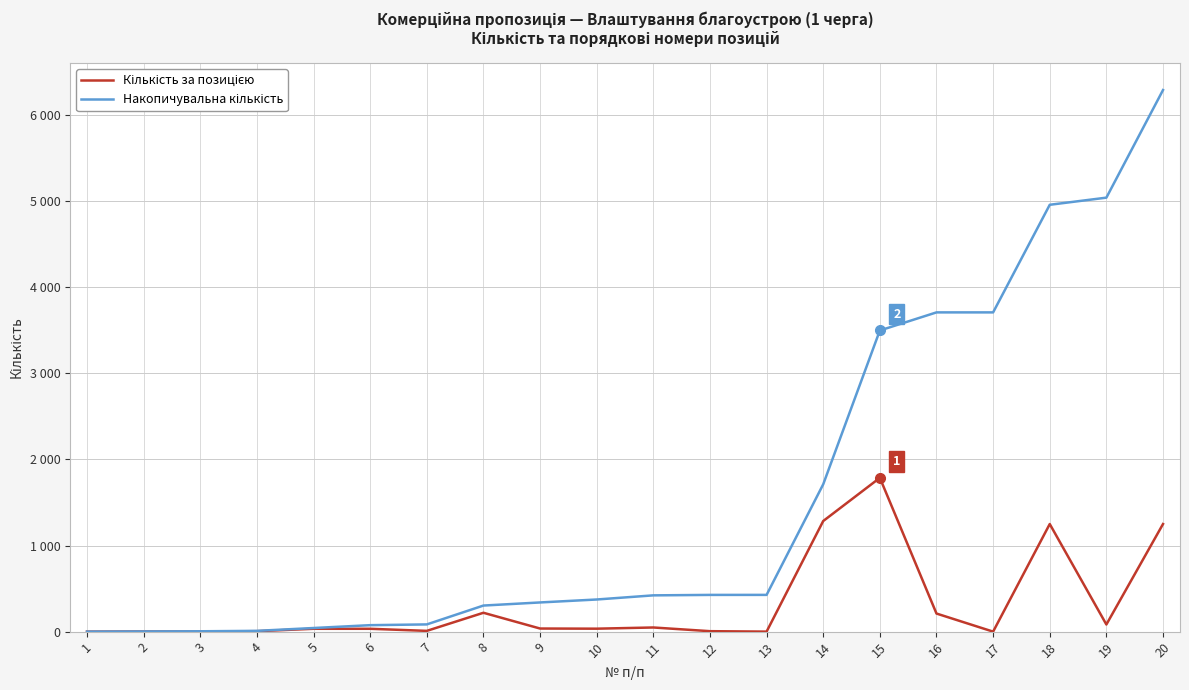

Reading left to right, extract all data points from this chart.

Кількість за позицією: 1=0.0	2=2.0	3=2.0	4=5.0	5=33.0	6=33.0	7=8.8	8=219.0	9=36.0	10=34.2	11=48.1	12=5.2	13=0.2	14=1284.3	15=1785.7	16=210.0	17=0.0	18=1249.3	19=82.8	20=1249.3
Накопичувальна кількість: 1=0.0	2=2.0	3=4.0	4=9.0	5=42.0	6=75.0	7=83.8	8=302.8	9=338.8	10=373.1	11=421.2	12=426.4	13=426.6	14=1710.9	15=3496.5	16=3706.5	17=3706.5	18=4955.9	19=5038.7	20=6288.0